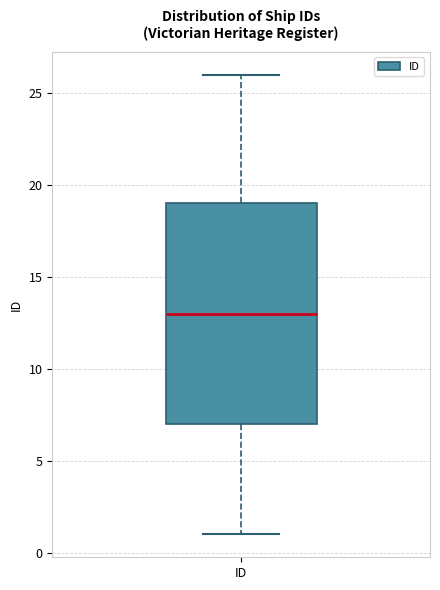

Where does the median line of the box for ID sit on the y-axis? The values are not printed on the chart, so give them approximately, as read against the axis.

13